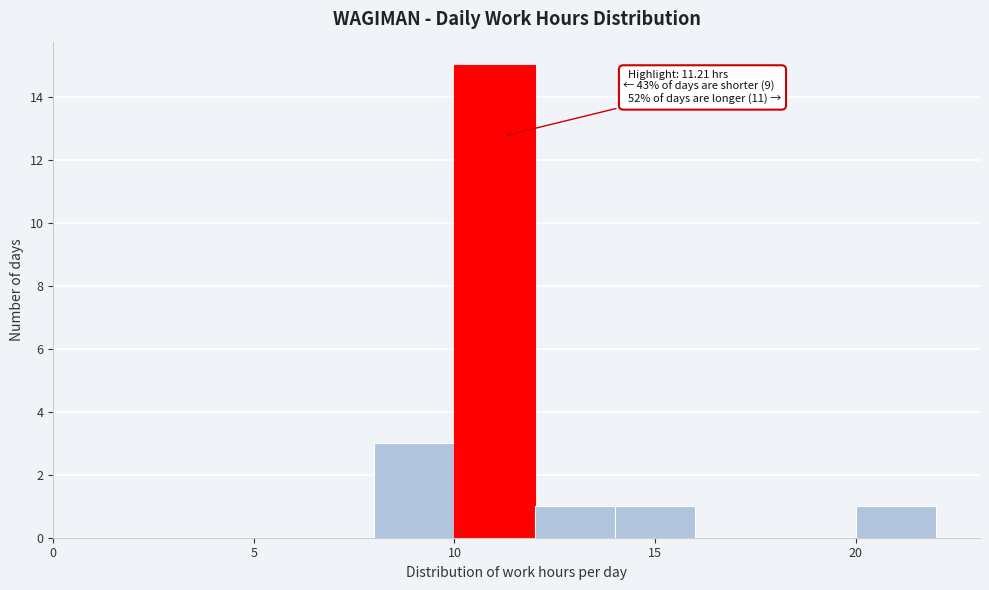

Over which range of the x-axis is the bar tallest?

10 to 12